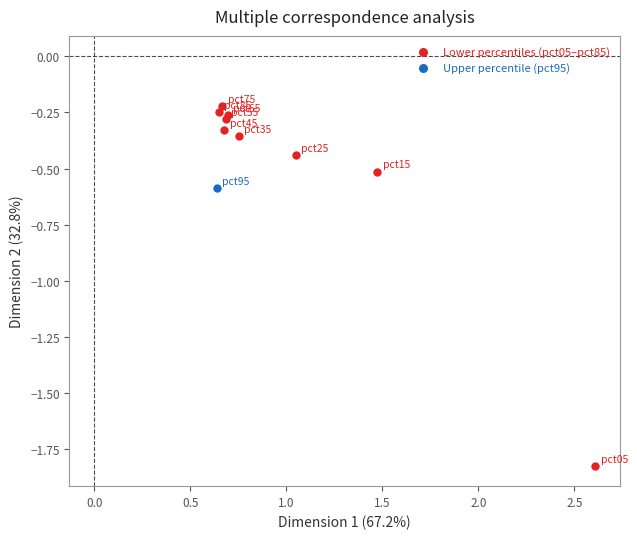

What are all the series names shown in the legend?

Lower percentiles (pct05–pct85), Upper percentile (pct95)